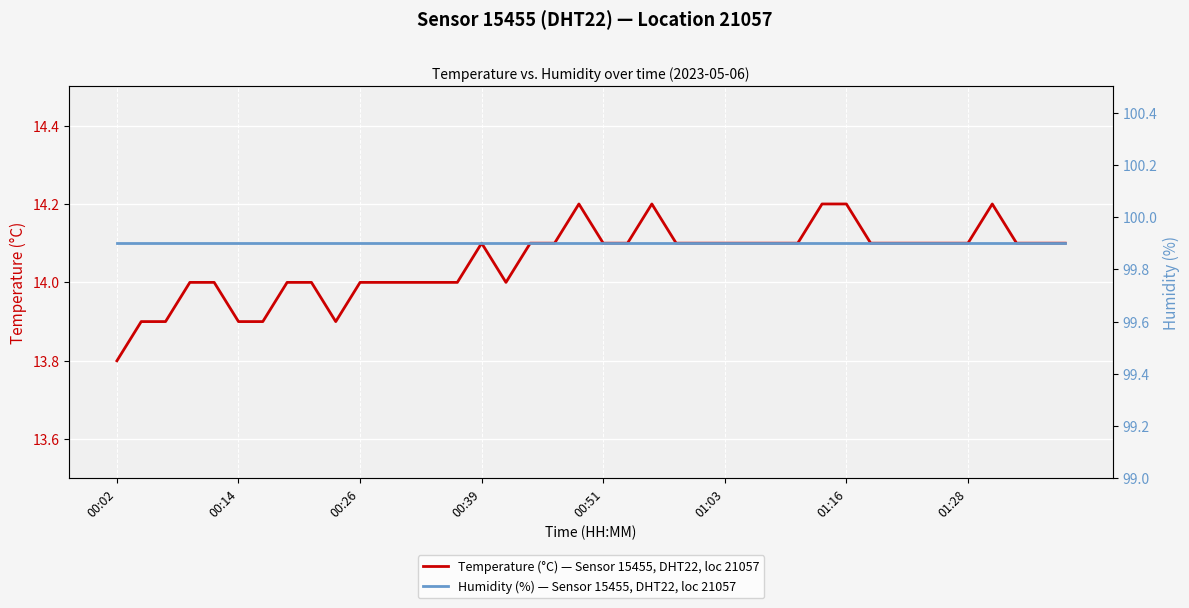

Between 19 and 34, which is larger?

19